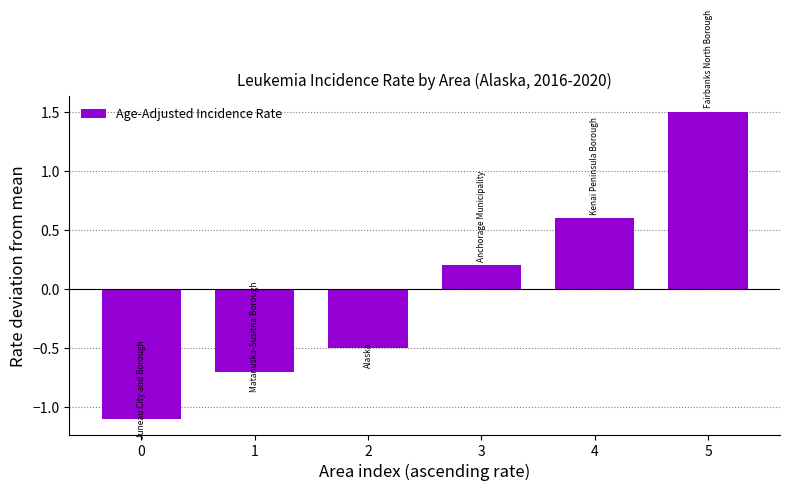

What is the change in value from 0 to 1?

+0.4